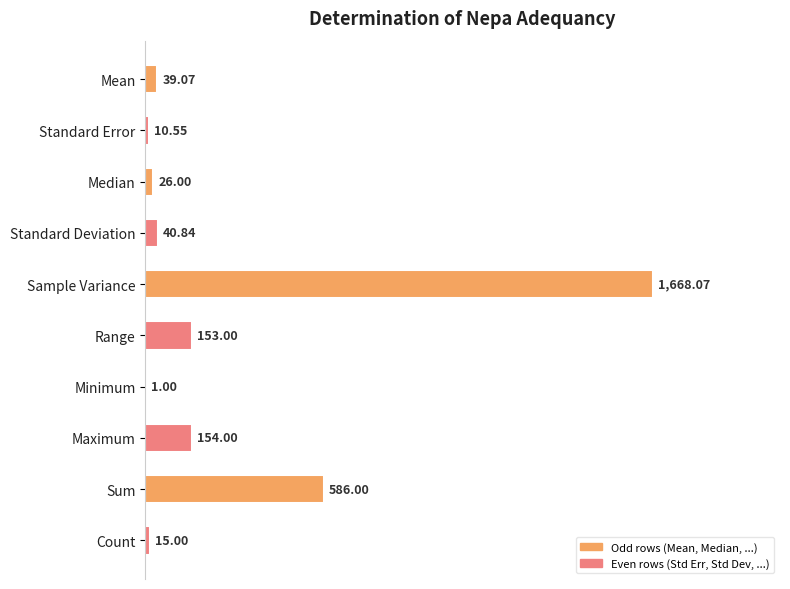

What is the sum of all values?

2693.5